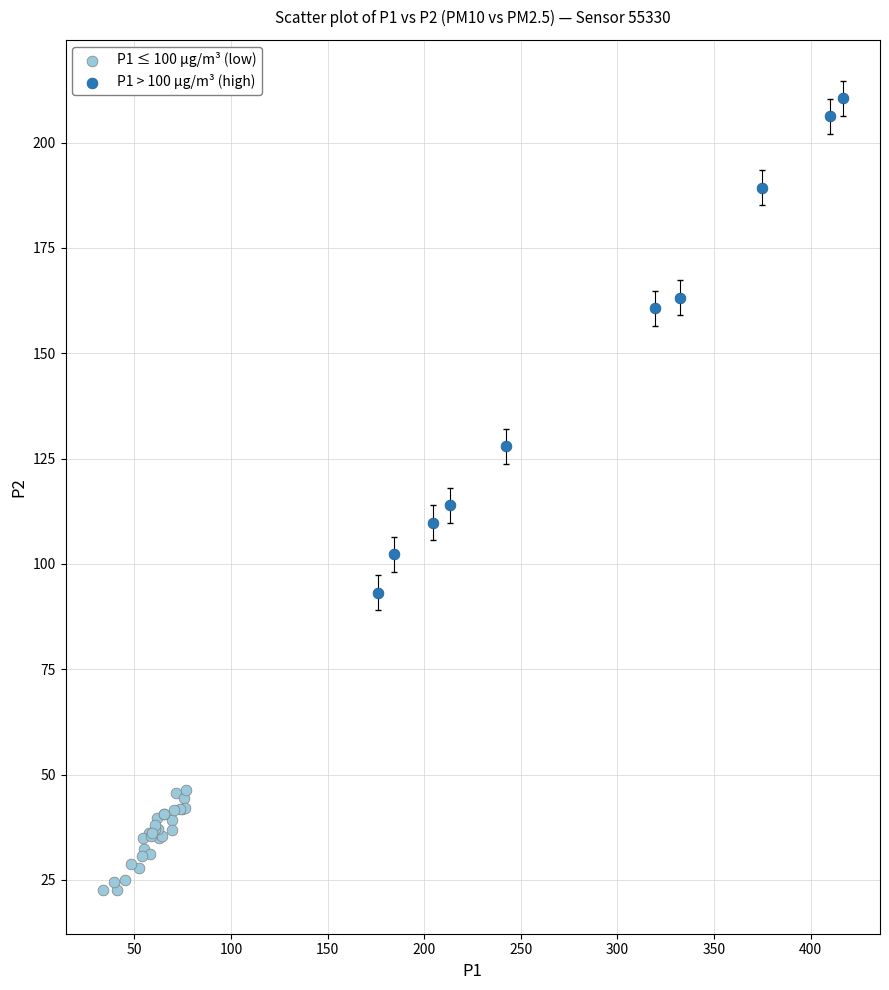

Which series has the widest spread of Y values?

P1 > 100 µg/m³ (high)